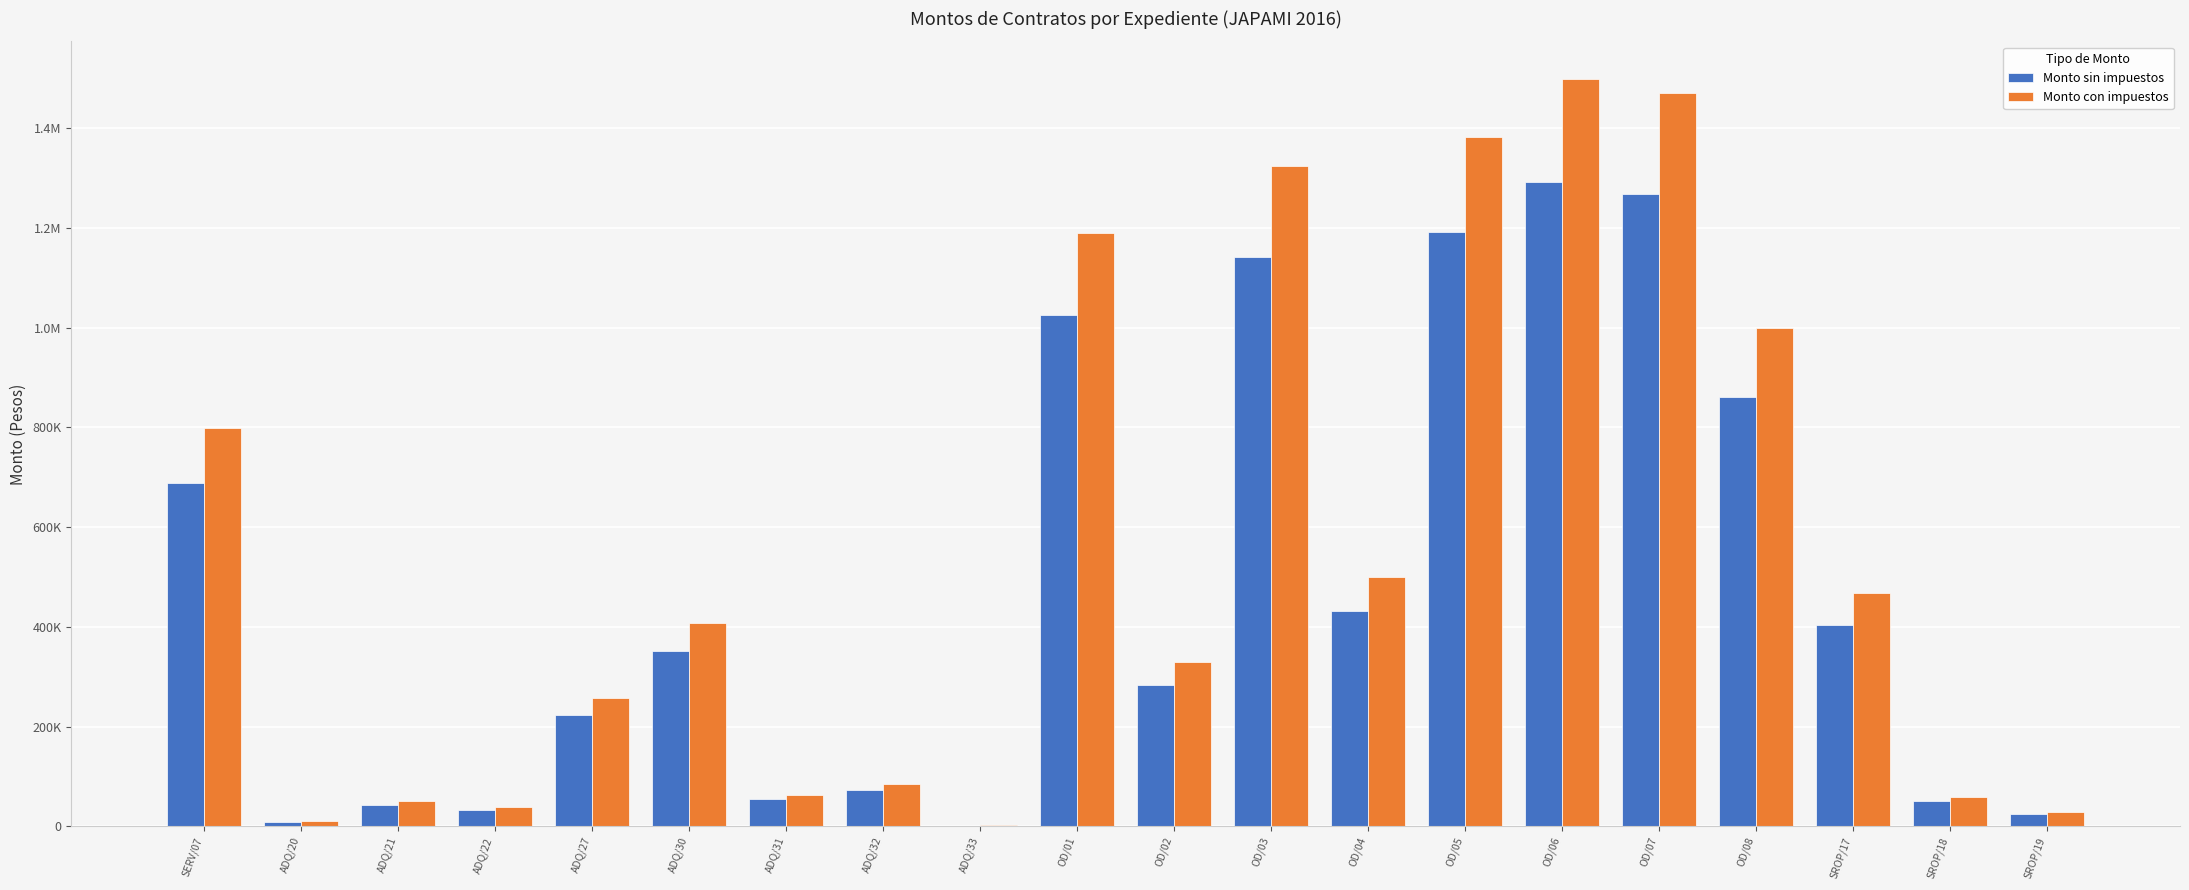

Where is Monto sin impuestos nearest to the value 647021?

SERV/07